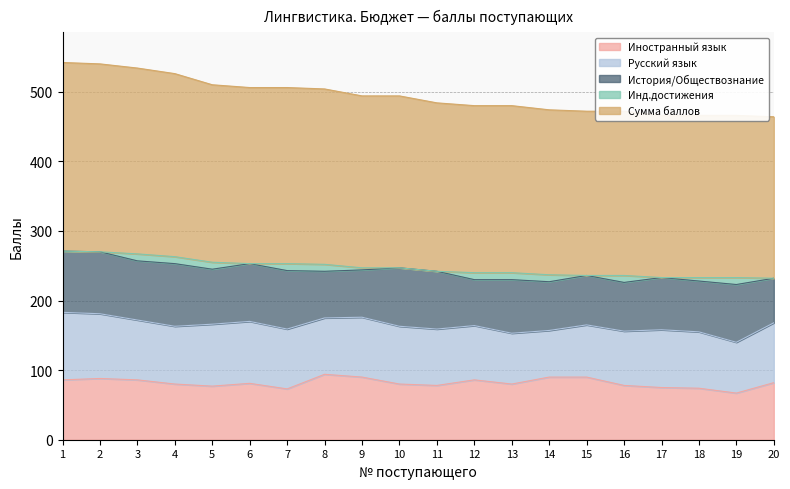

What is the total value across all series at 17?

466